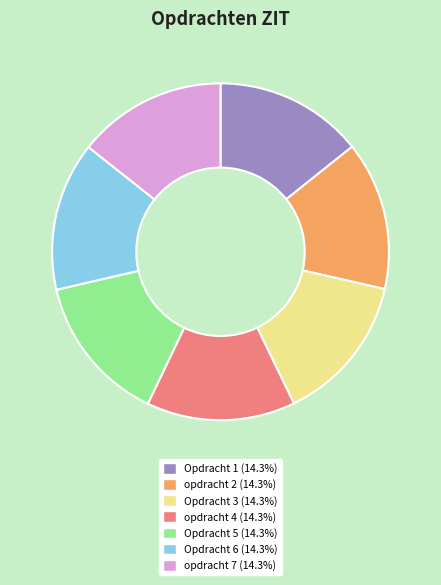

Do opdracht 4 (14.3%) and opdracht 7 (14.3%) together represent more than half of the pie?

No